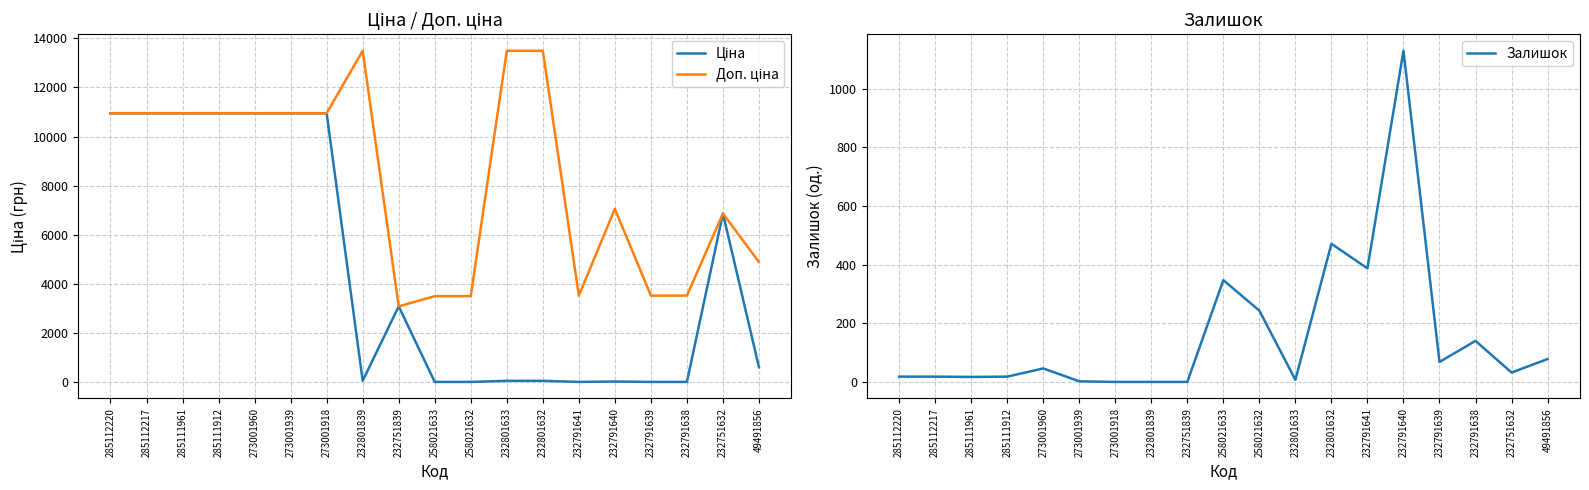

Which series has the largest total across all categories?

Доп. ціна